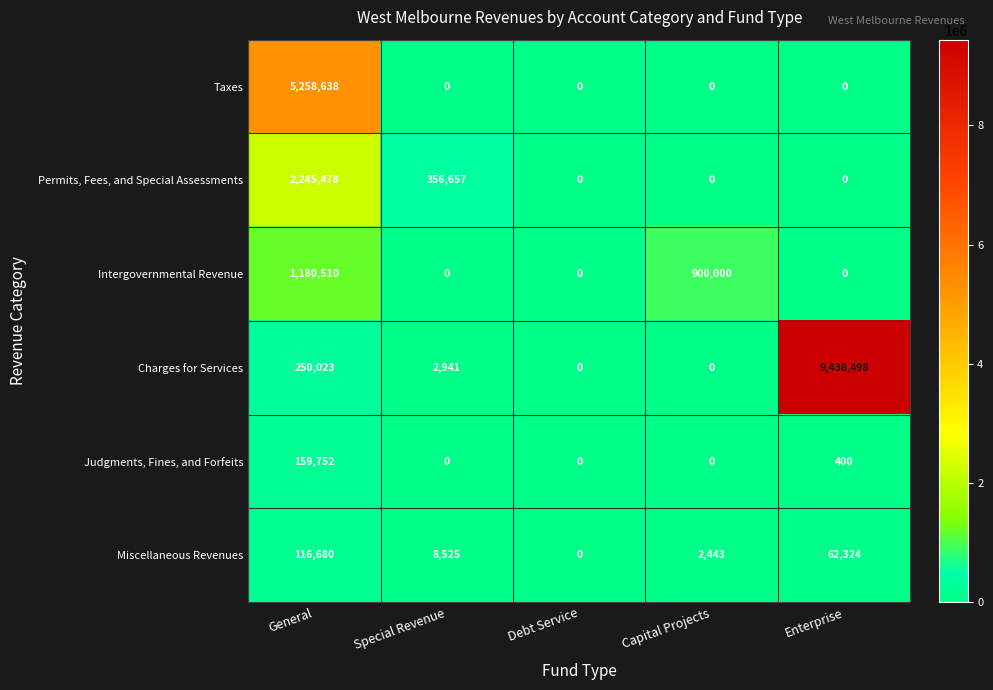

What is the sum of all Taxes values?

5258638